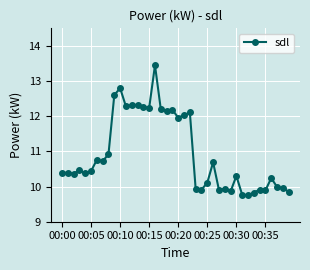

True or false: there are more than 0 points higher than both neighbors.

True